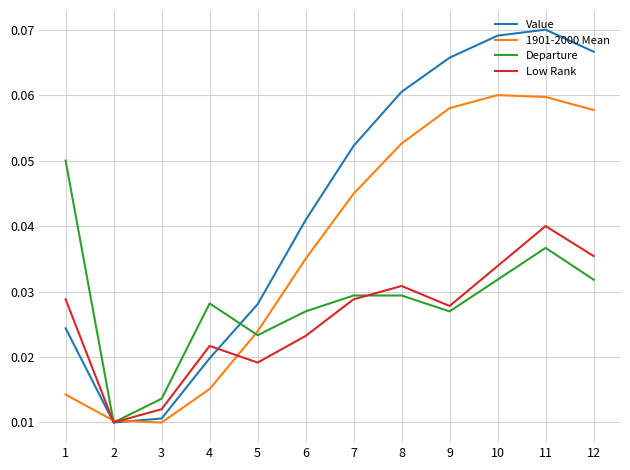

Which series has the largest total across all categories?

Value